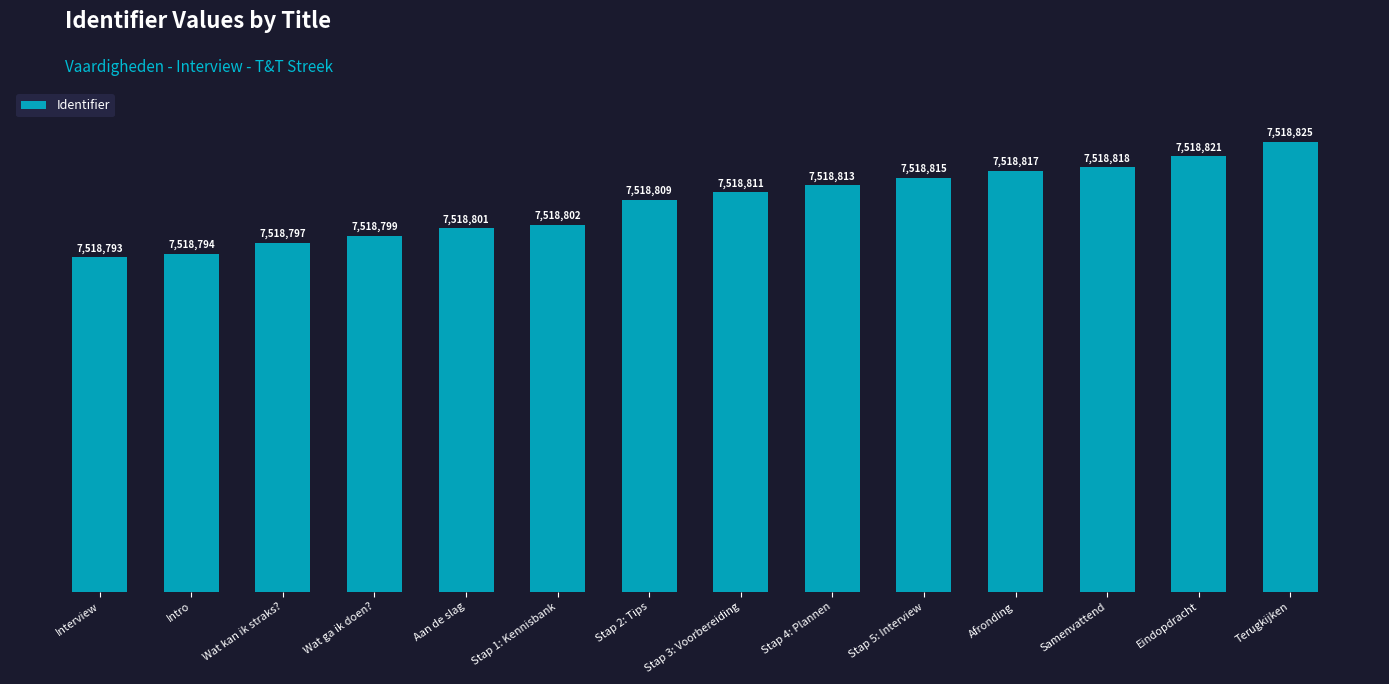

What is the change in value from Afronding to Terugkijken?

+8